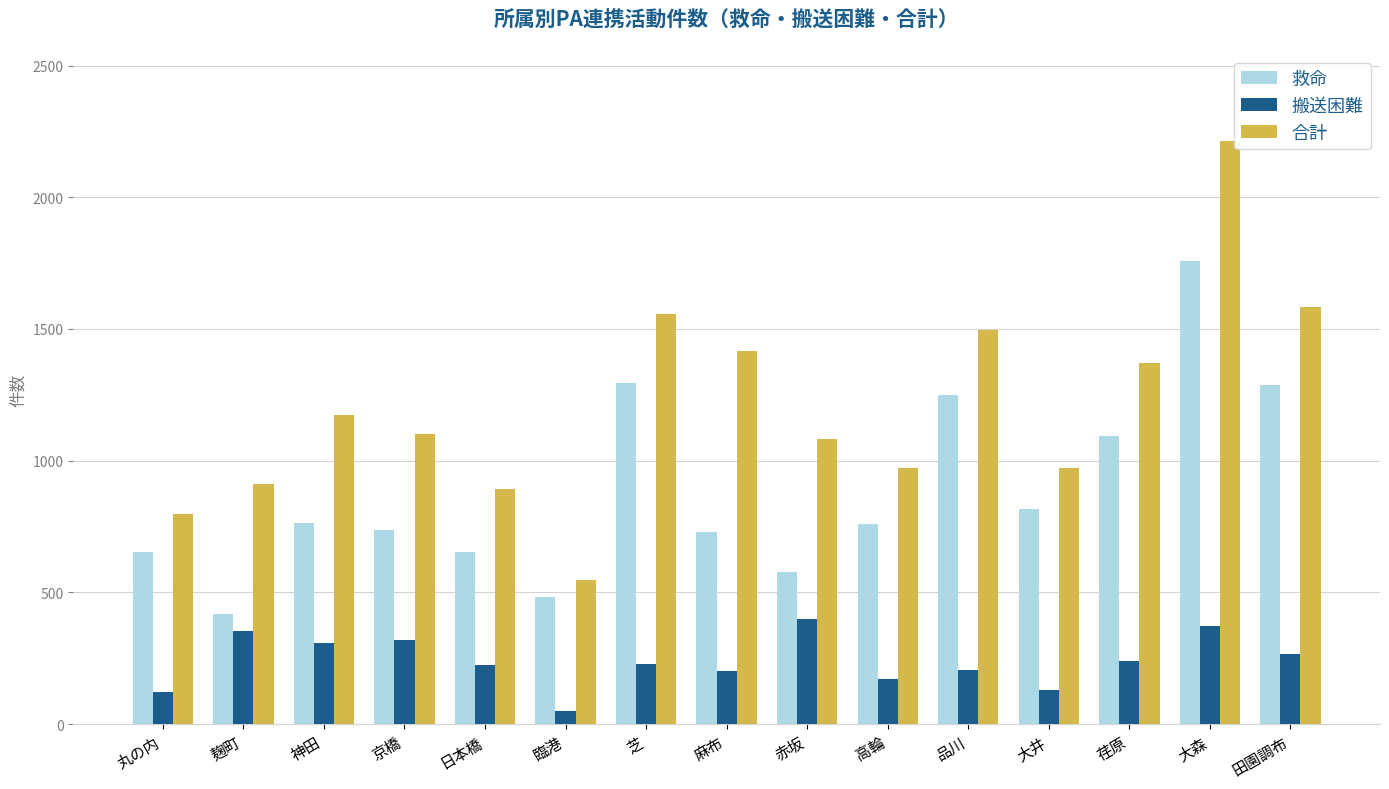

Is it true that 搬送困難 equals 48 at 麻布?

False